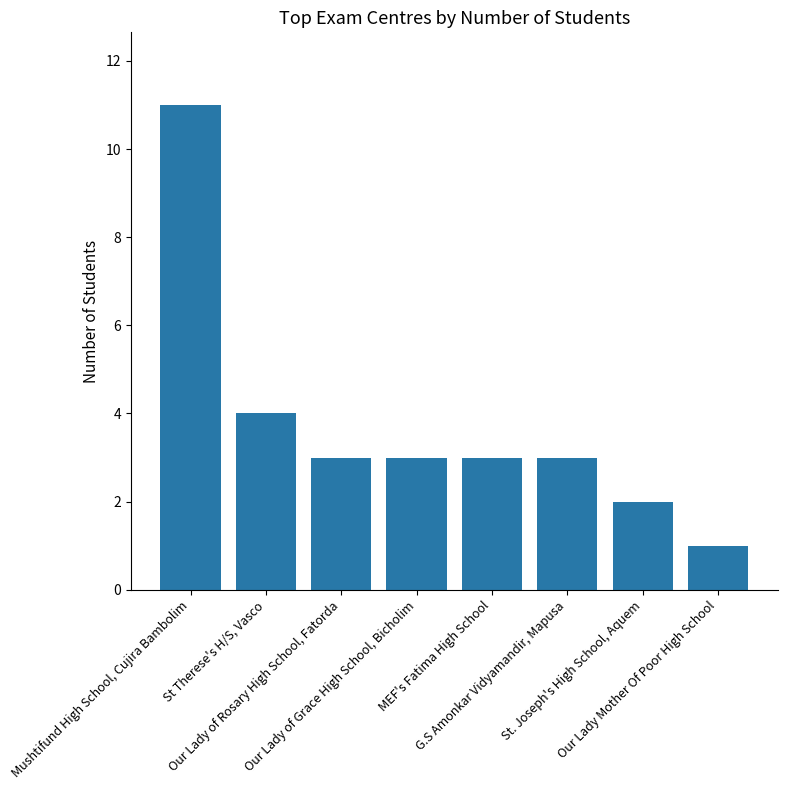

What value does the data have at Mushtifund High School, Cujira Bambolim, to the nearest 10?

10